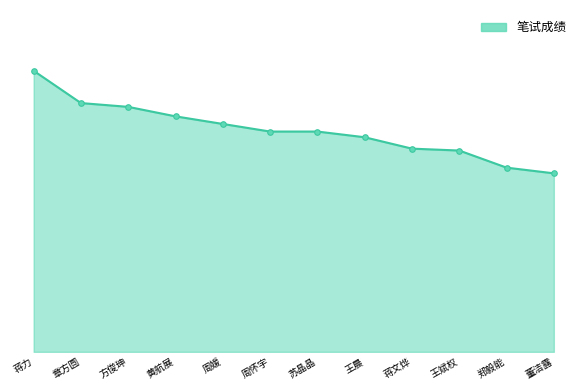

True or false: the data shows 56.5 at 王晨.

True